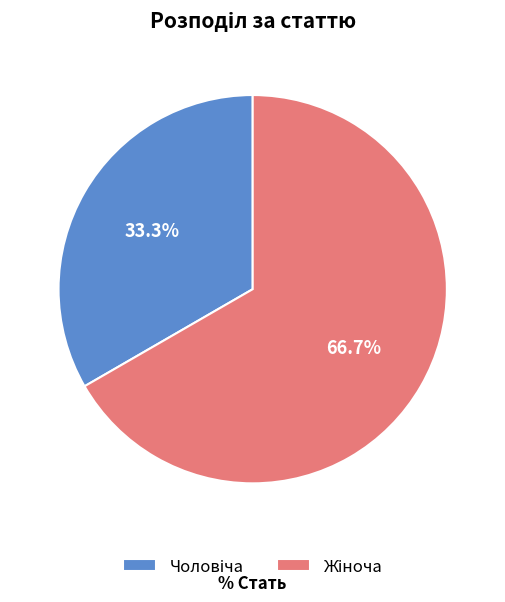

Is there any slice that represents more than half of the pie?

Yes